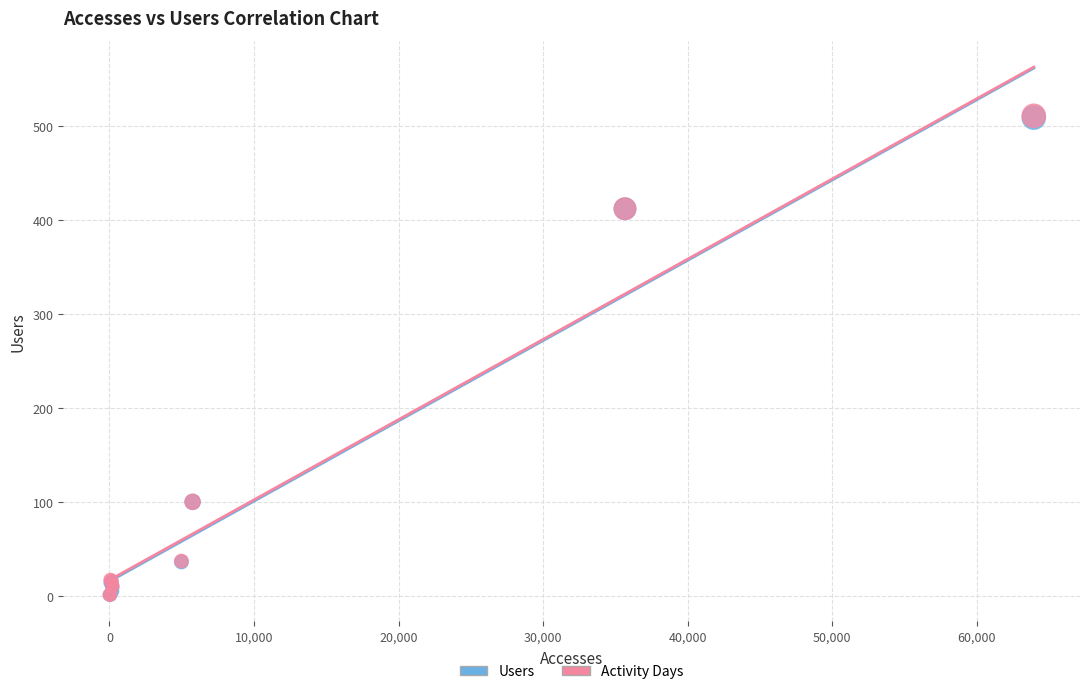

What are all the series names shown in the legend?

Users, Activity Days